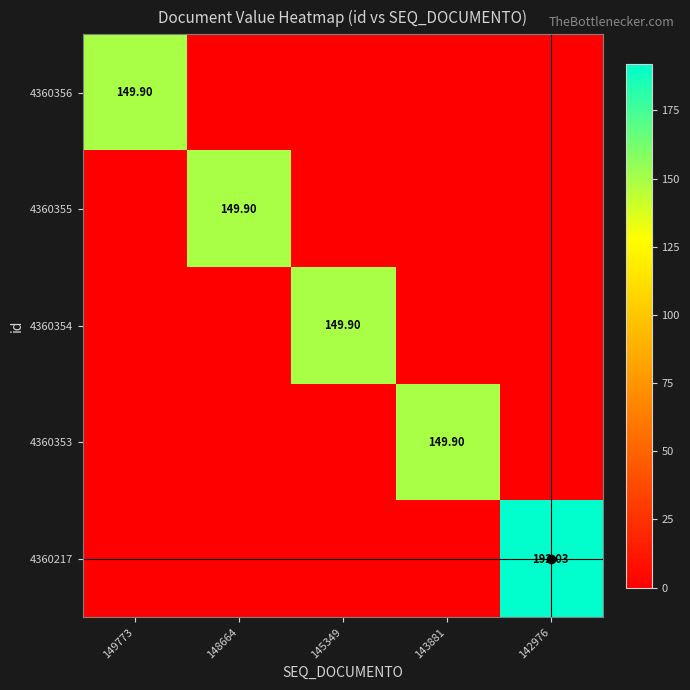

At how many categories does at least one series exceed 44?

5